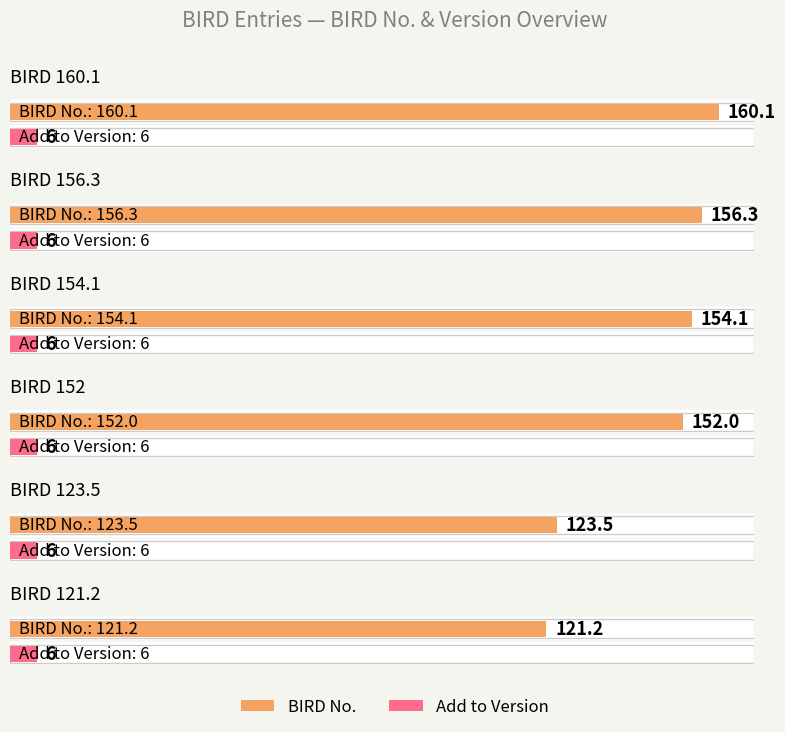

Reading right to left, transcribe all the data shown in this chart.

BIRD No.: 121.2	123.5	152.0	154.1	156.3	160.1
Add to Version: 6.0	6.0	6.0	6.0	6.0	6.0